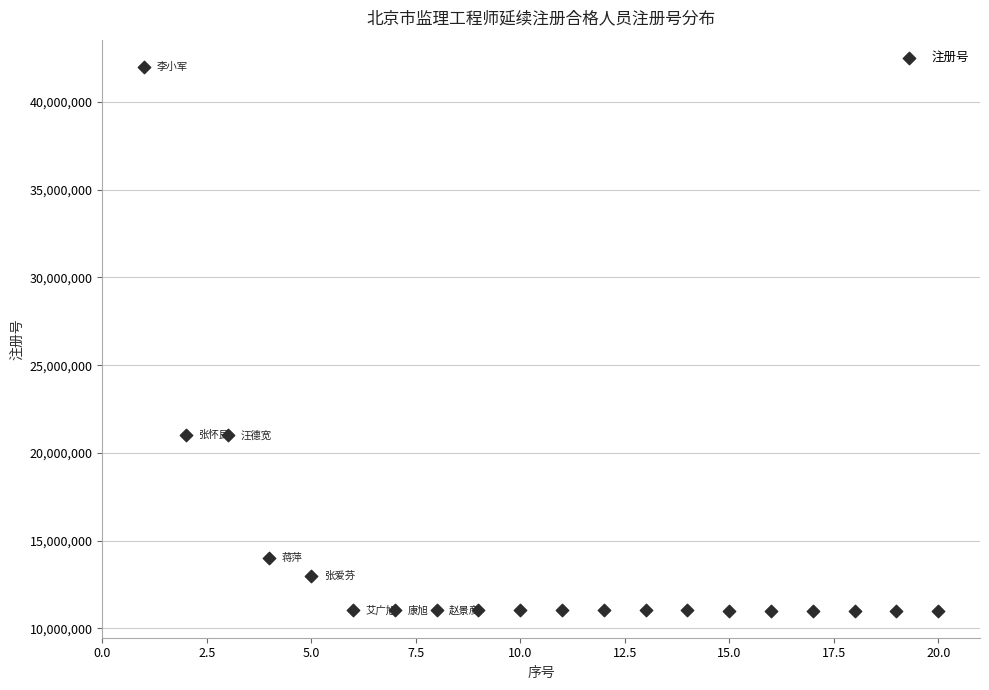

What is the range of X values (max minus min)?

19